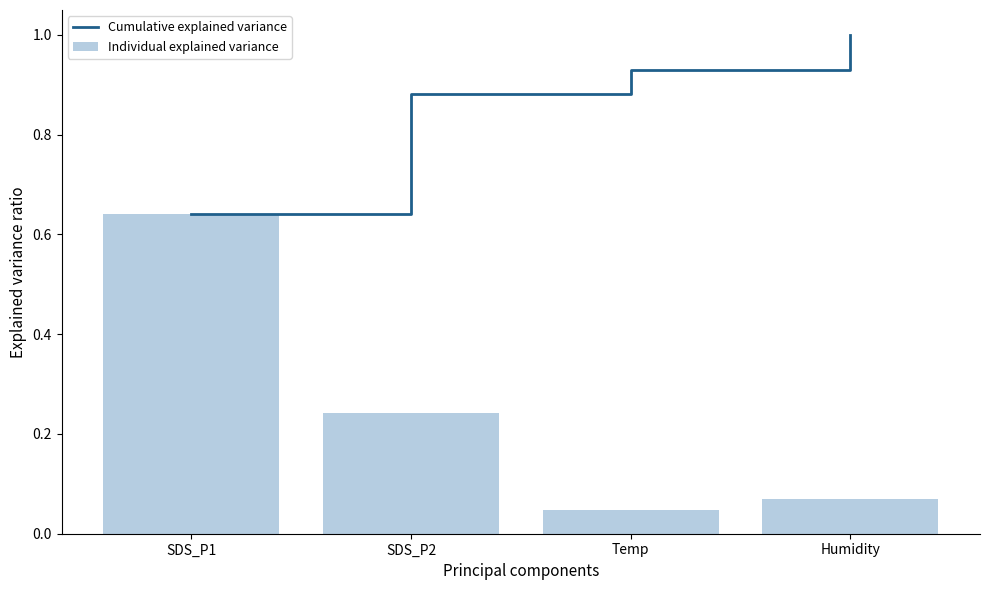

Which series has the largest total across all categories?

Cumulative explained variance